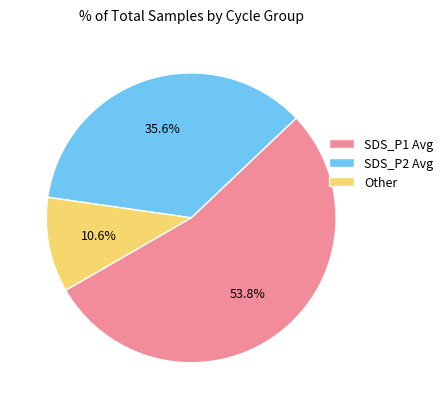

Combined, do Other and SDS_P1 Avg account for over 50%?

Yes